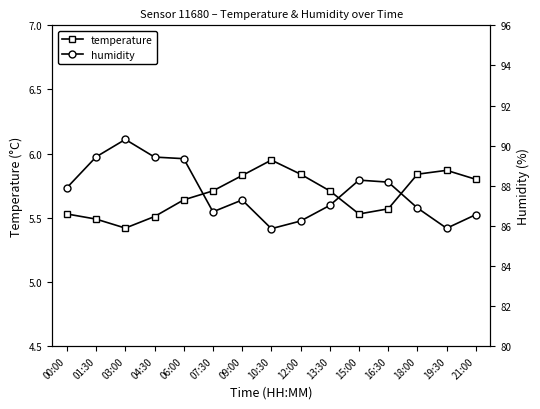

What is the difference between the highest and lowest values at 00:00?

82.4